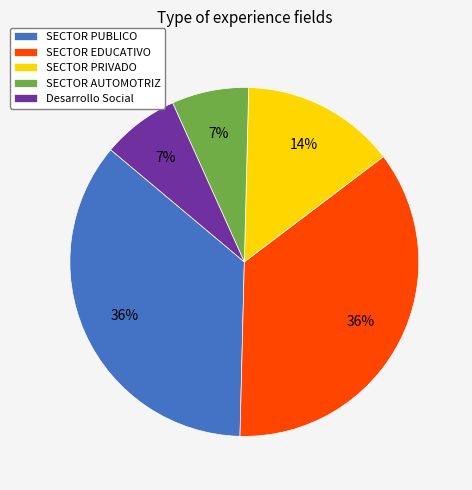

What is the ratio of the value at Desarrollo Social to the value at SECTOR PRIVADO?

0.5